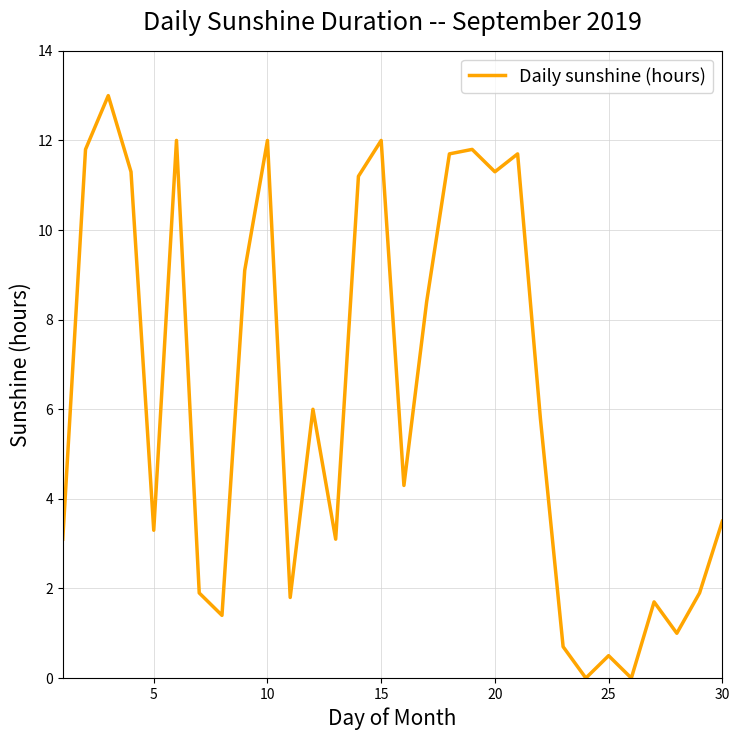

Reading right to left, list all the values displayed in this chart.

3.5	1.9	1.0	1.7	0.0	0.5	0.0	0.7	5.8	11.7	11.3	11.8	11.7	8.4	4.3	12.0	11.2	3.1	6.0	1.8	12.0	9.1	1.4	1.9	12.0	3.3	11.3	13.0	11.8	3.1